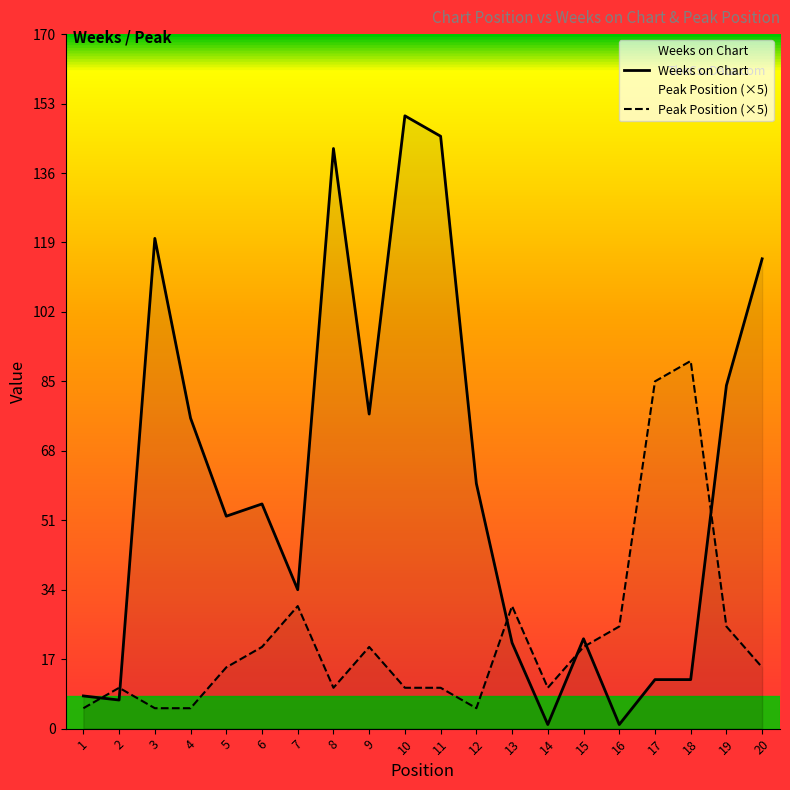

How many lines are shown in the chart?

2